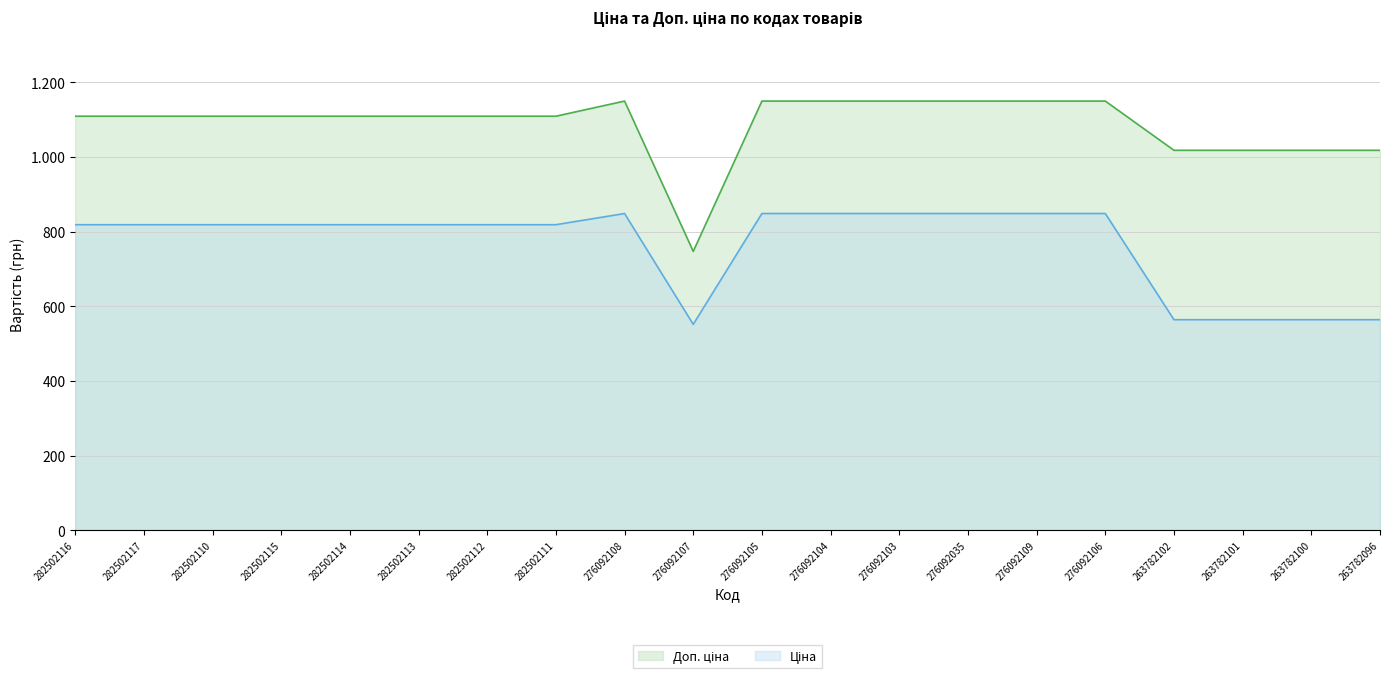

Reading left to right, transcribe all the data shown in this chart.

Ціна: 282502116=818.5	282502117=818.5	282502110=818.5	282502115=818.5	282502114=818.5	282502113=818.5	282502112=818.5	282502111=818.5	276092108=848.4	276092107=551.5	276092105=848.4	276092104=848.4	276092103=848.4	276092035=848.4	276092109=848.4	276092106=848.4	263782102=564.0	263782101=564.0	263782100=564.0	263782096=564.0
Доп. ціна: 282502116=1109.2	282502117=1109.2	282502110=1109.2	282502115=1109.2	282502114=1109.2	282502113=1109.2	282502112=1109.2	282502111=1109.2	276092108=1149.7	276092107=747.0	276092105=1149.7	276092104=1149.7	276092103=1149.7	276092035=1149.7	276092109=1149.7	276092106=1149.7	263782102=1017.8	263782101=1017.8	263782100=1017.8	263782096=1017.8